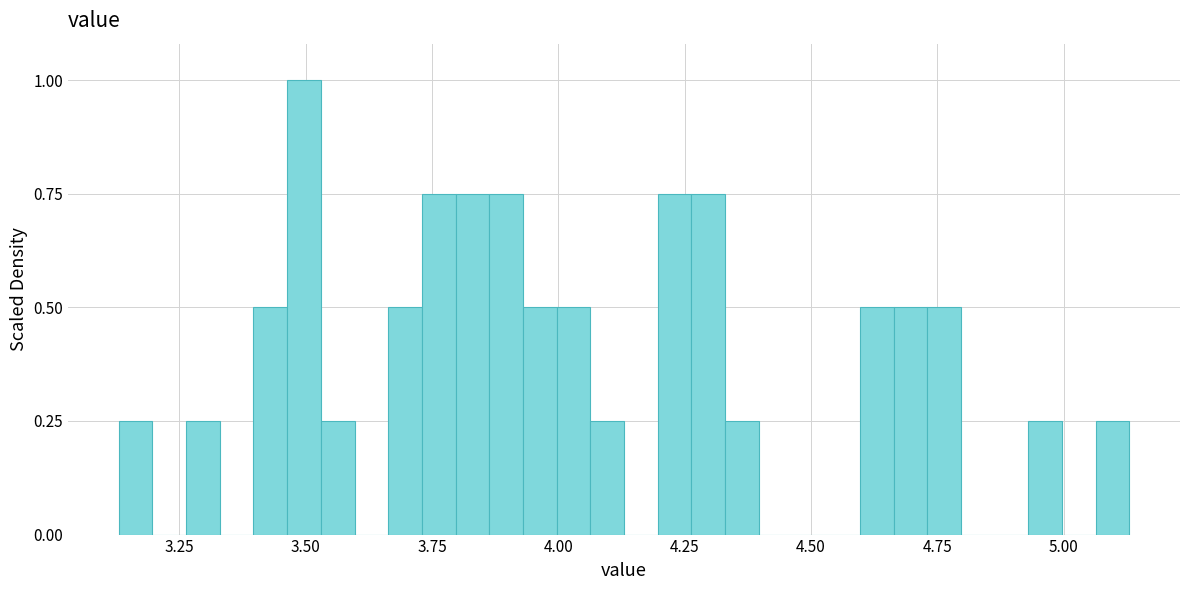

Read against the x-axis, roughly where is the centre of the tallest bar?

3.50